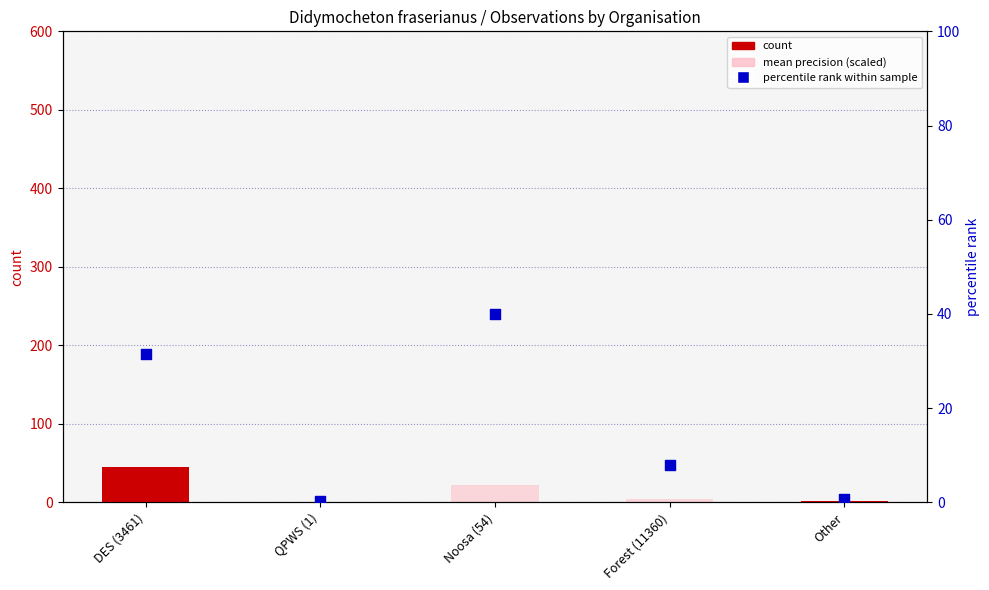

What is the total value across all series at Forest (11360)?

13.5